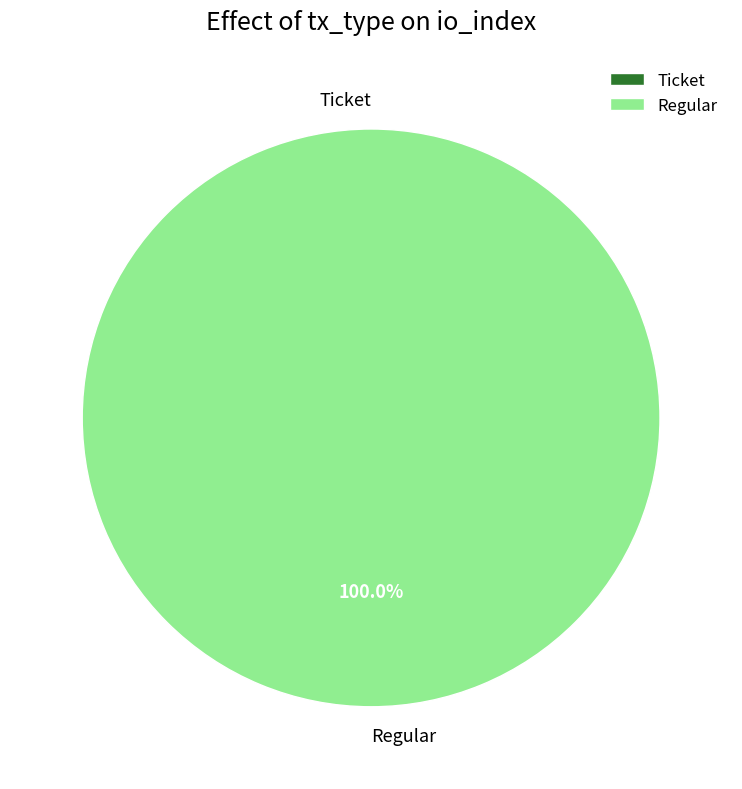

What percentage do Regular and Ticket together represent?

100.0%